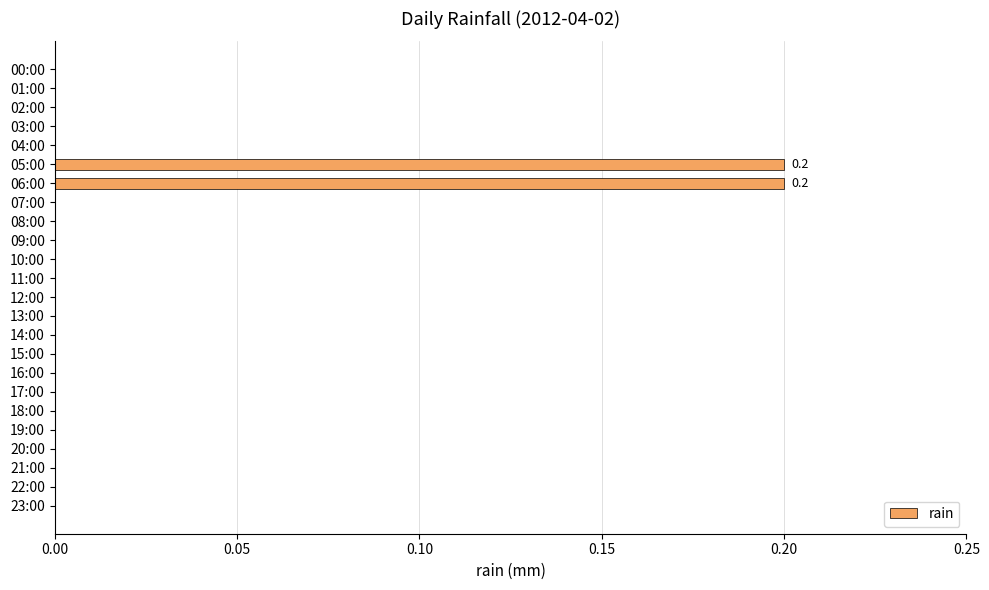

What is the sum of all values?

0.4